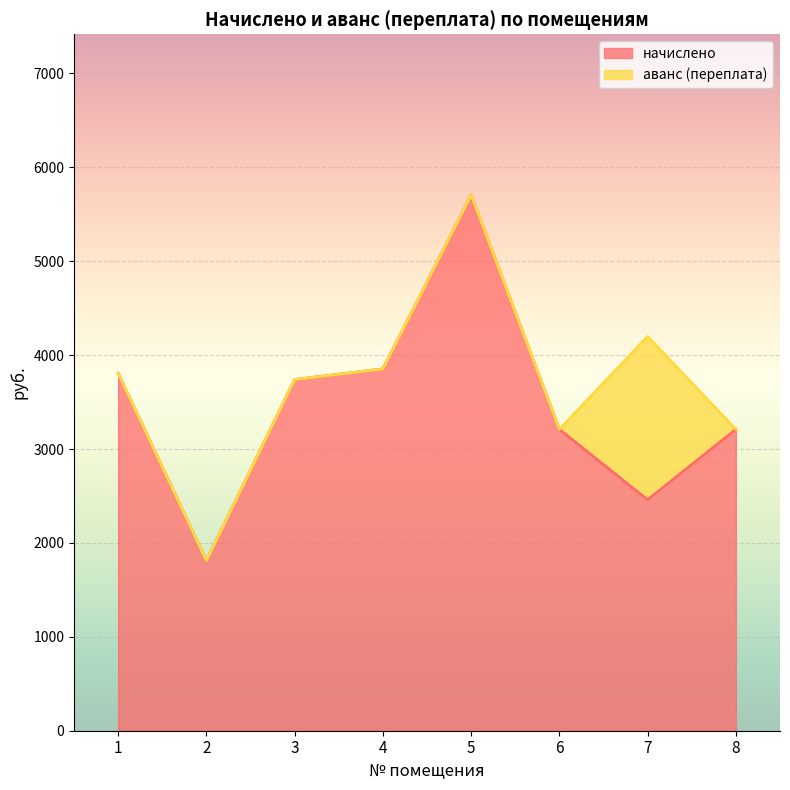

How many lines are shown in the chart?

2